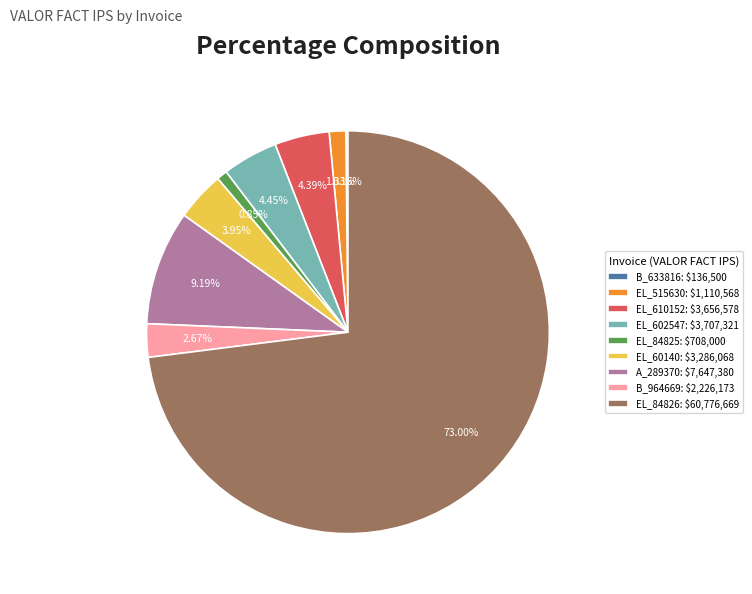

Does EL_515630: $1,110,568 represent more than half of the total?

No